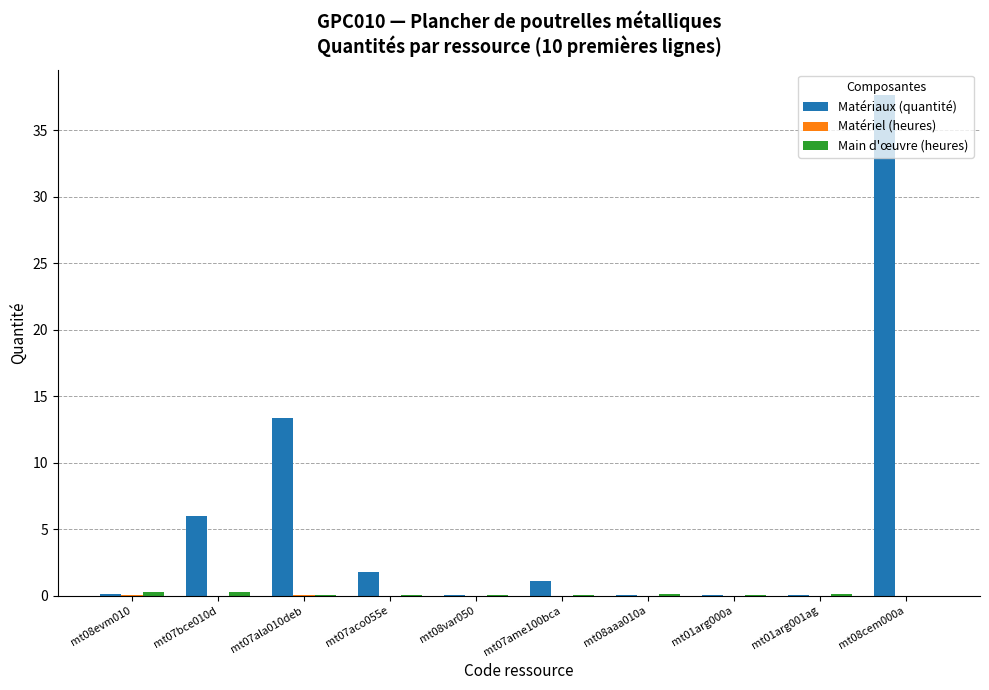

True or false: Matériaux (quantité) has a value of 37.7 at mt08cem000a.

True